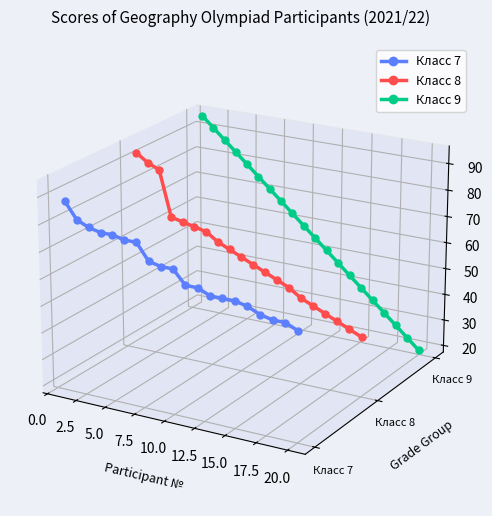

List the series in order of their peak value, highest first.

Класс 9, Класс 8, Класс 7